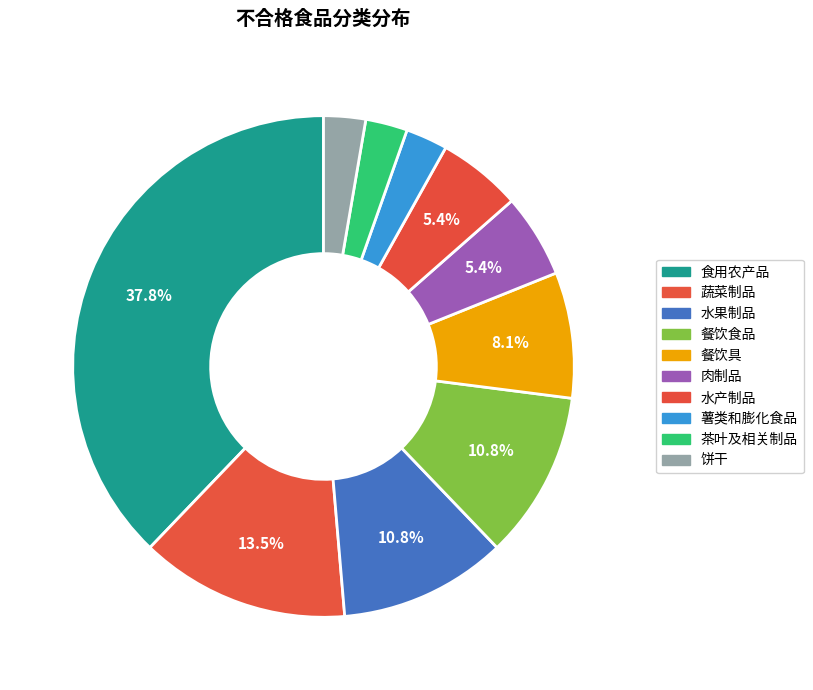

What portion of the pie excludes 水果制品?

89.2%